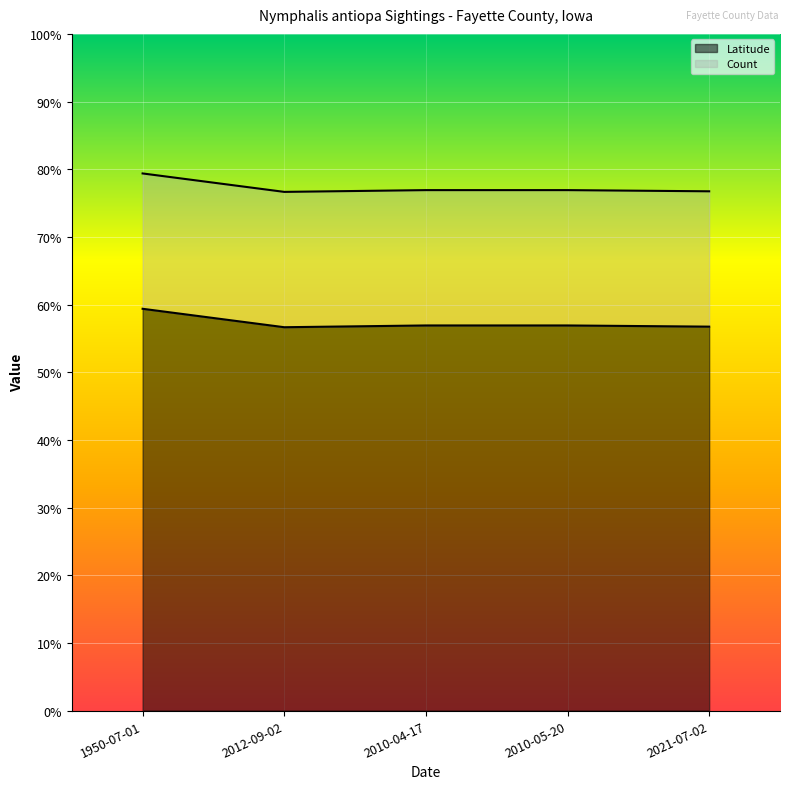

Which category has the highest value in the Latitude series?

1950-07-01